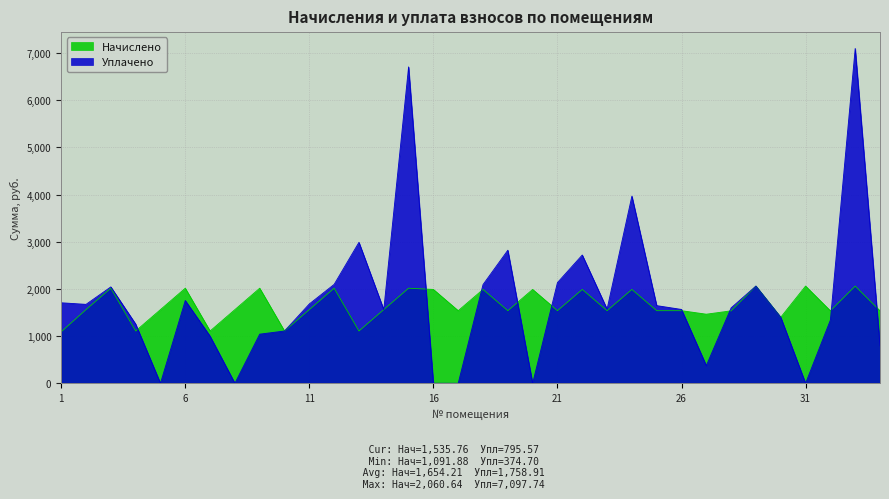

At 34, list the series in order from smallest to largest.

Уплачено, Начислено